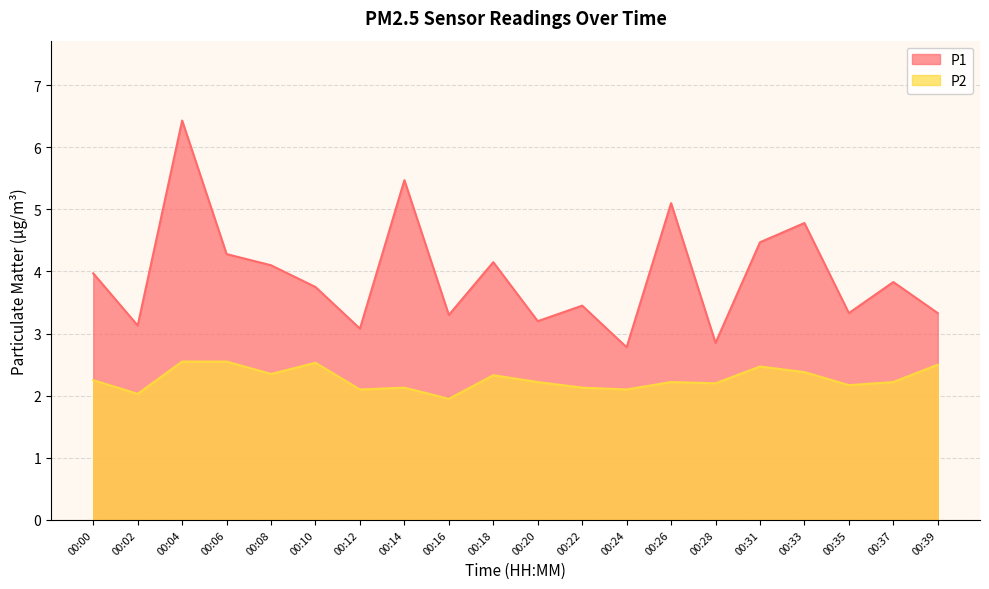

What are all the series names shown in the legend?

P1, P2